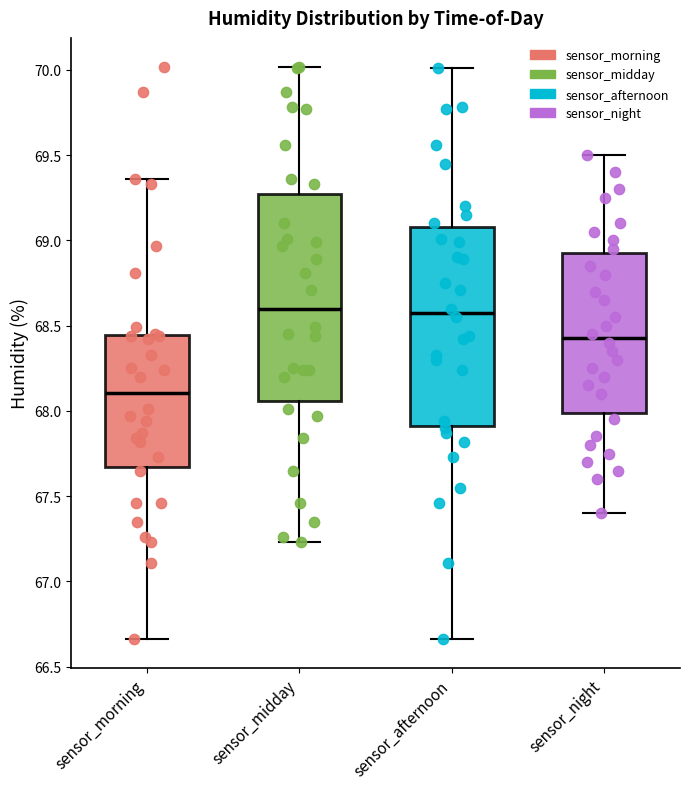

Reading left to right, transcribe this box plot: for each box, give where its median line is, the range the box spans, and where its two whiskers end, as read against the y-axis. The values are not printed on the chart, so give them approximately, as read against the axis.

sensor_morning: median 68.10, box 67.65 to 68.45, whiskers 66.65 to 69.35
sensor_midday: median 68.60, box 68.05 to 69.25, whiskers 67.25 to 70.00
sensor_afternoon: median 68.60, box 67.90 to 69.10, whiskers 66.65 to 70.00
sensor_night: median 68.45, box 68.00 to 68.95, whiskers 67.40 to 69.50